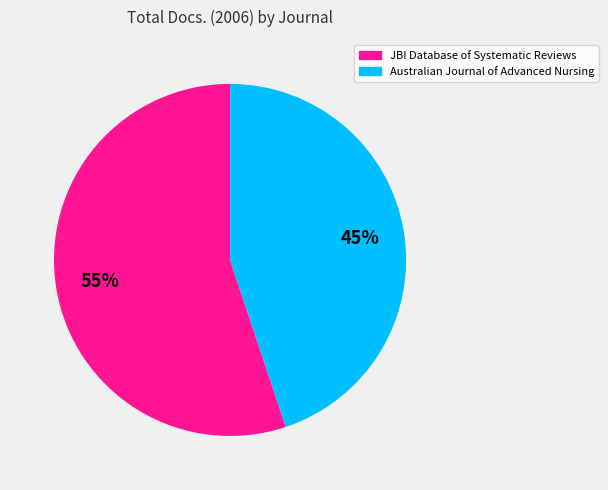

To the nearest percent, what percentage of the pie is Australian Journal of Advanced Nursing?

45%